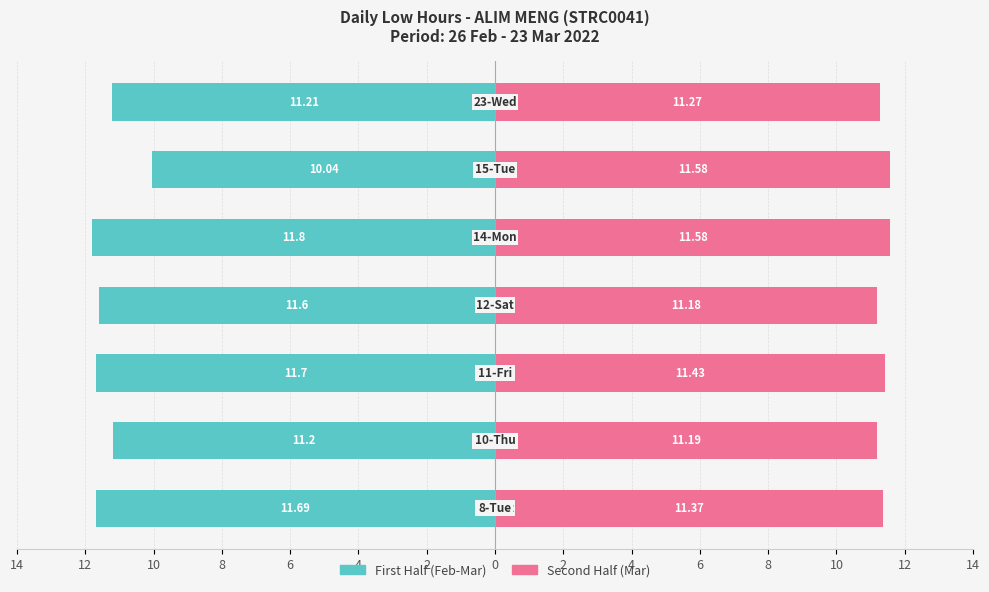

What is the approximate value of Second Half (Mar) at 12?

11.2